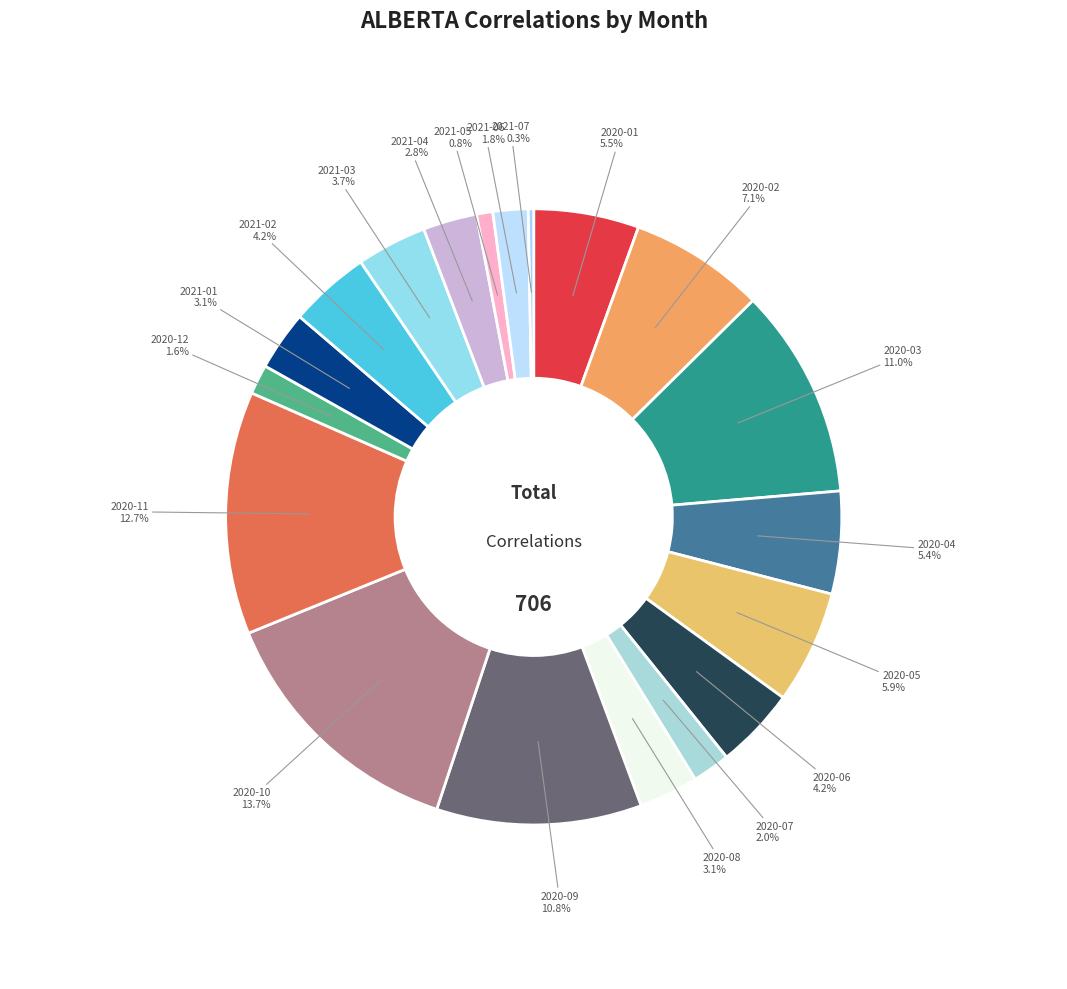

To the nearest percent, what is the difference between the largest and smallest slice percentages?

13%